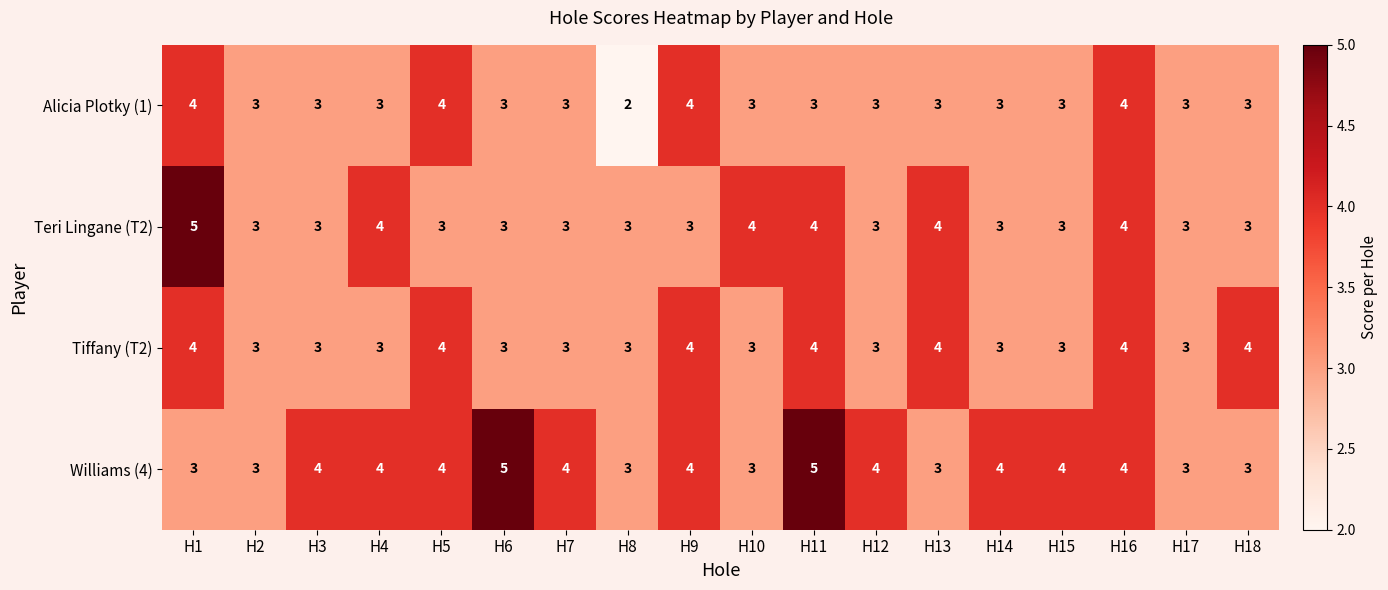

How many Williams (4) values are between 3 and 4?

16